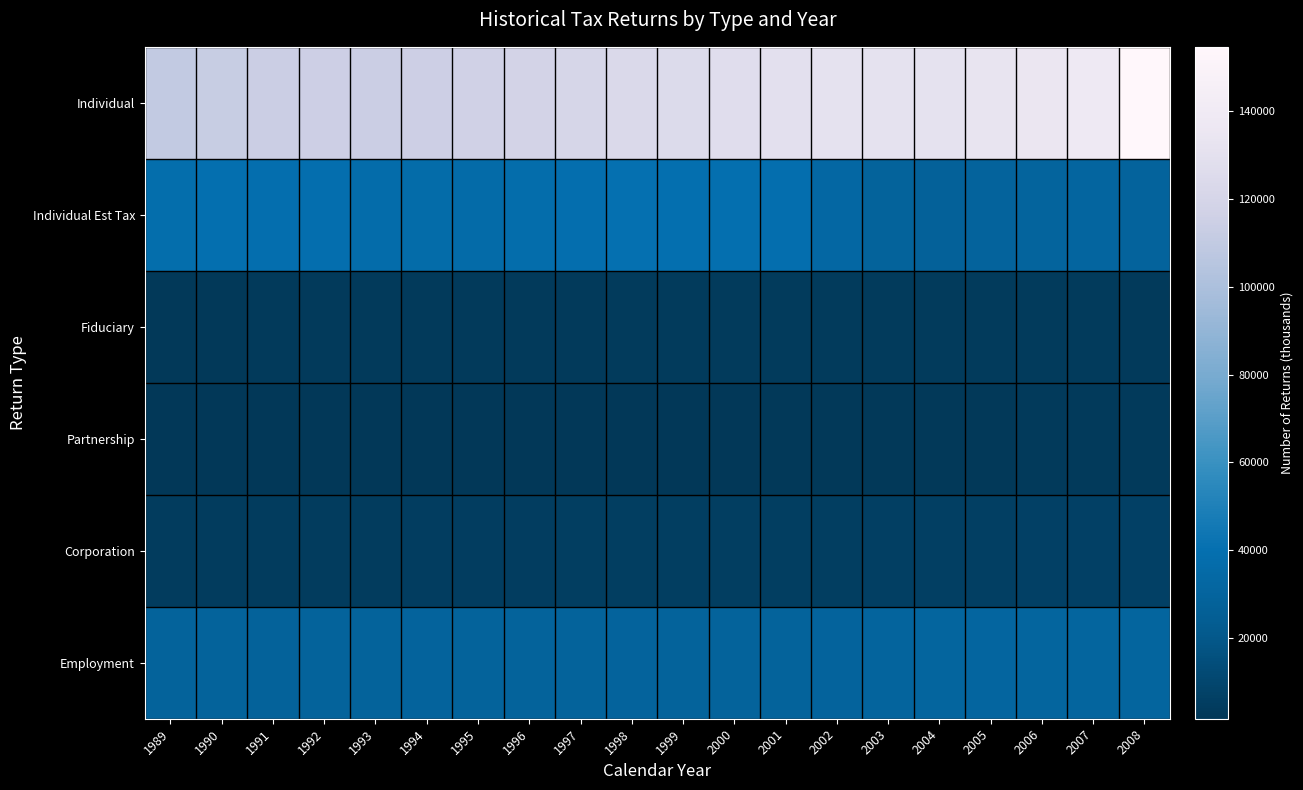

What is the minimum value shown in the chart?

1558